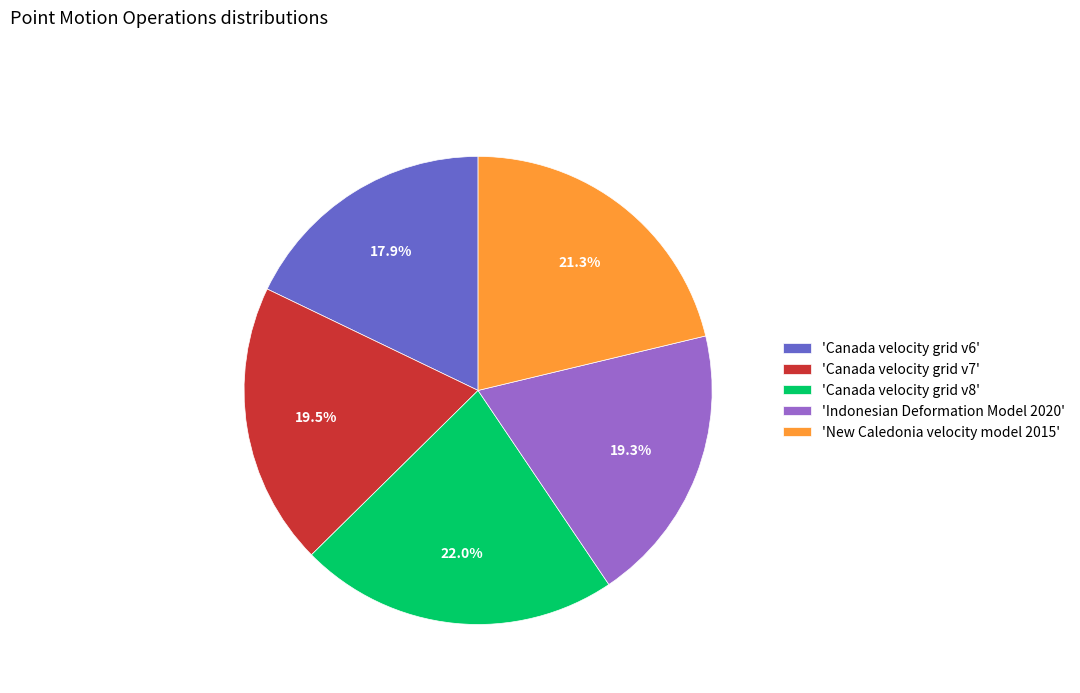

Which slice is the largest?

'Canada velocity grid v8'